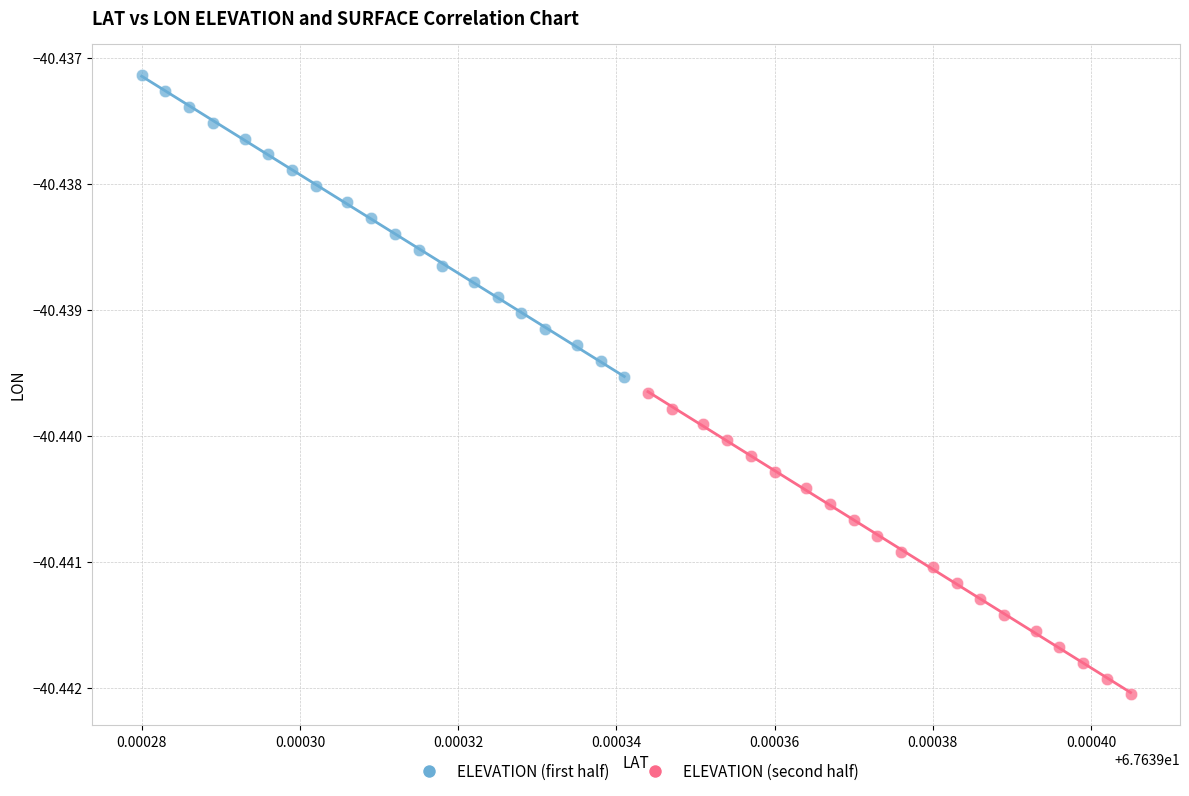

Which series reaches the maximum Y coordinate?

ELEVATION (first half)